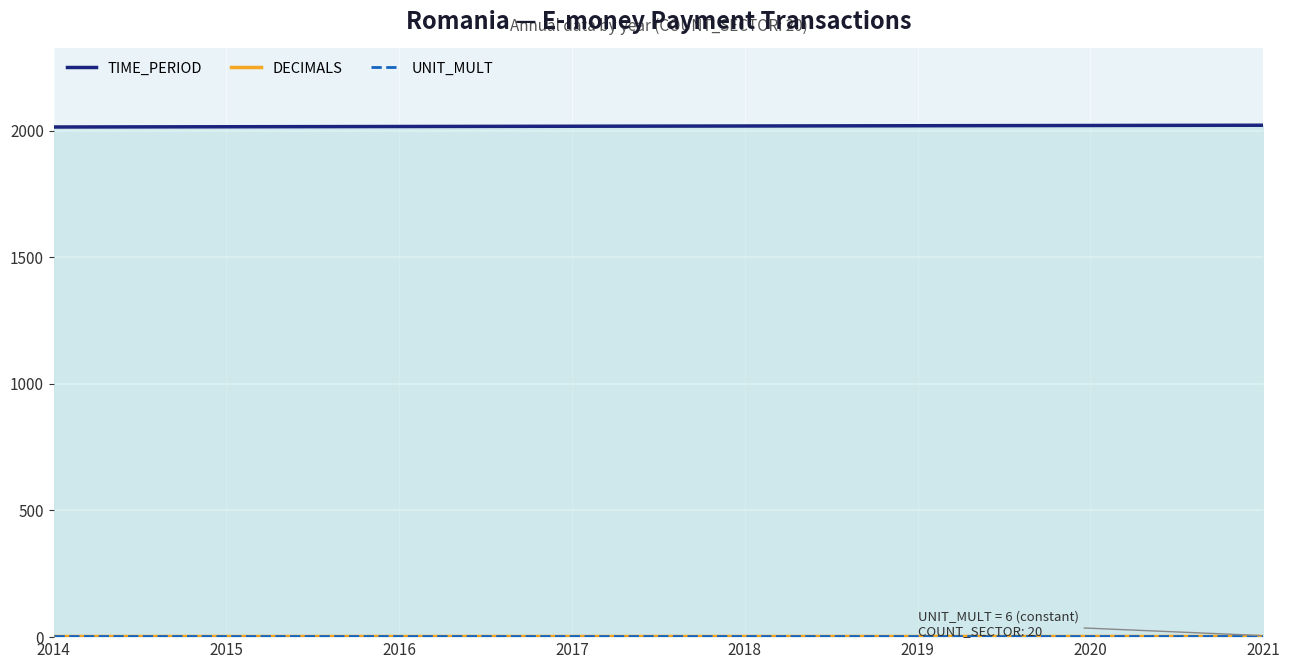

What is the maximum value shown in the chart?

2021